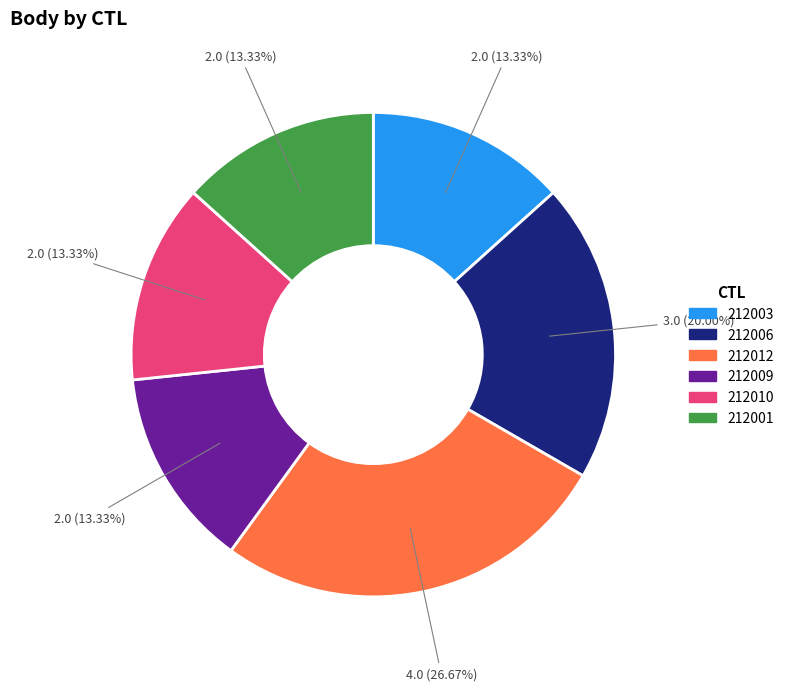

What percentage is the 212009 slice, to the nearest percent?

13%